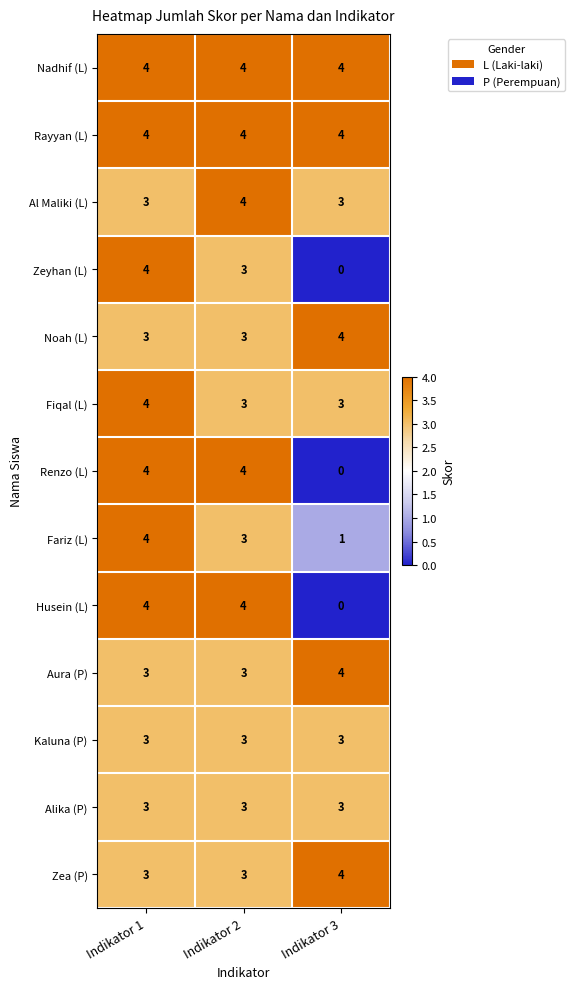

What is the approximate value of Kaluna (P) at Indikator 1?

3